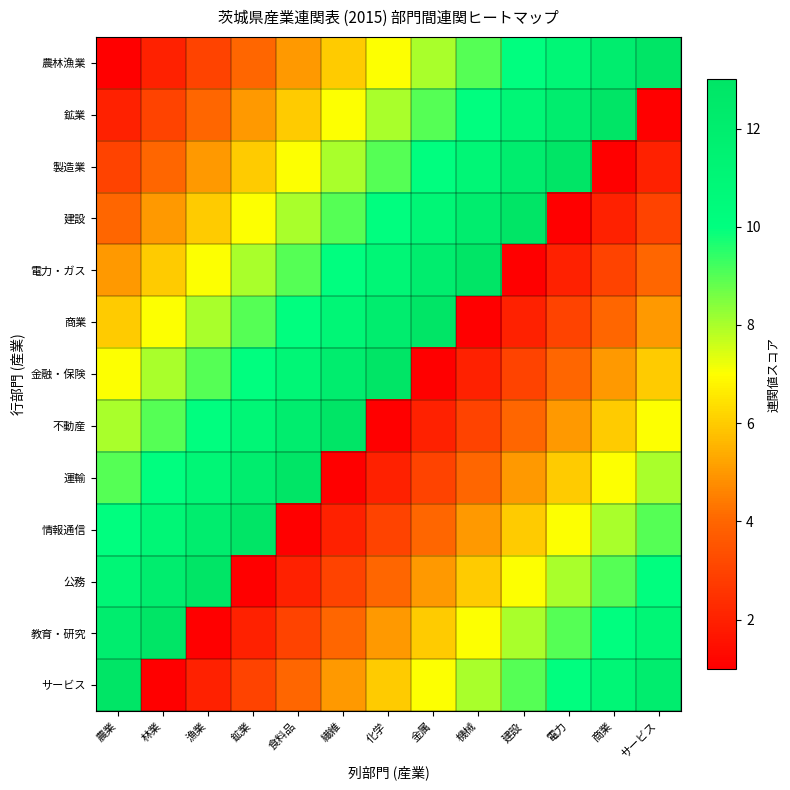

Which has a higher value, 機械 or 金属?

機械